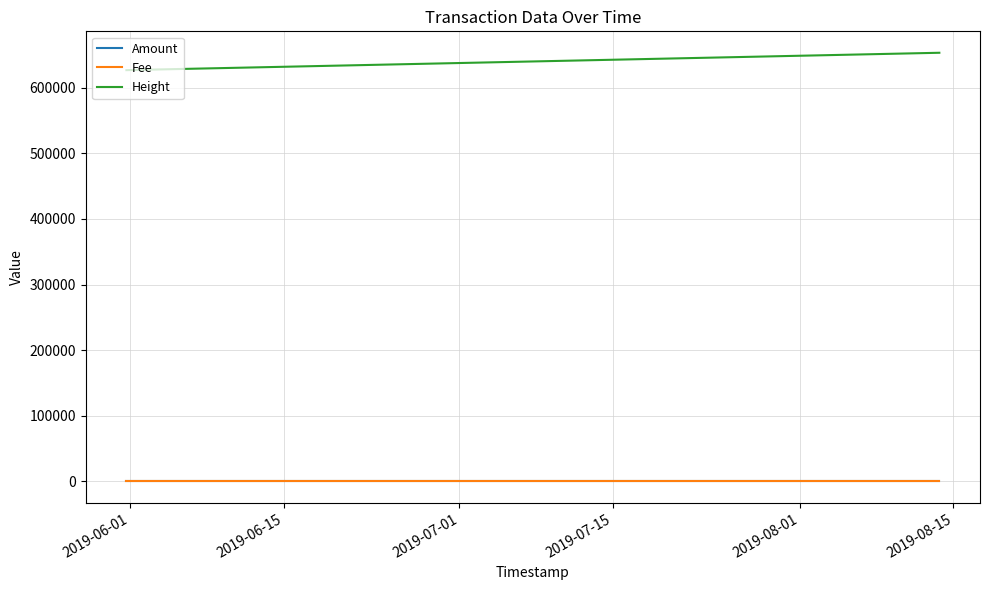

Does the chart display data point markers on the line(s)?

No